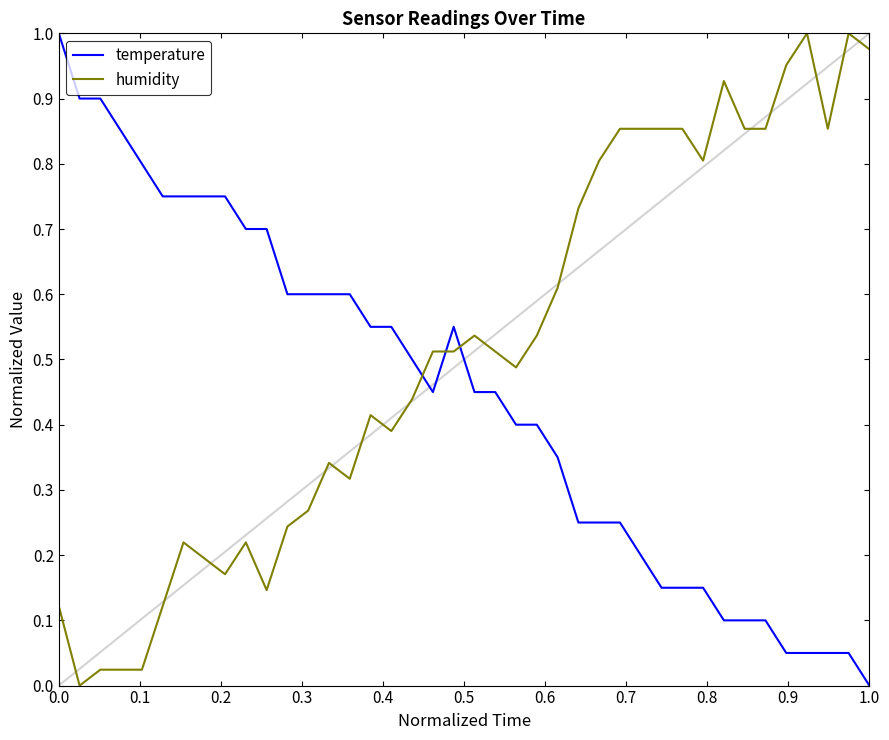

True or false: humidity and temperature intersect in this chart.

True